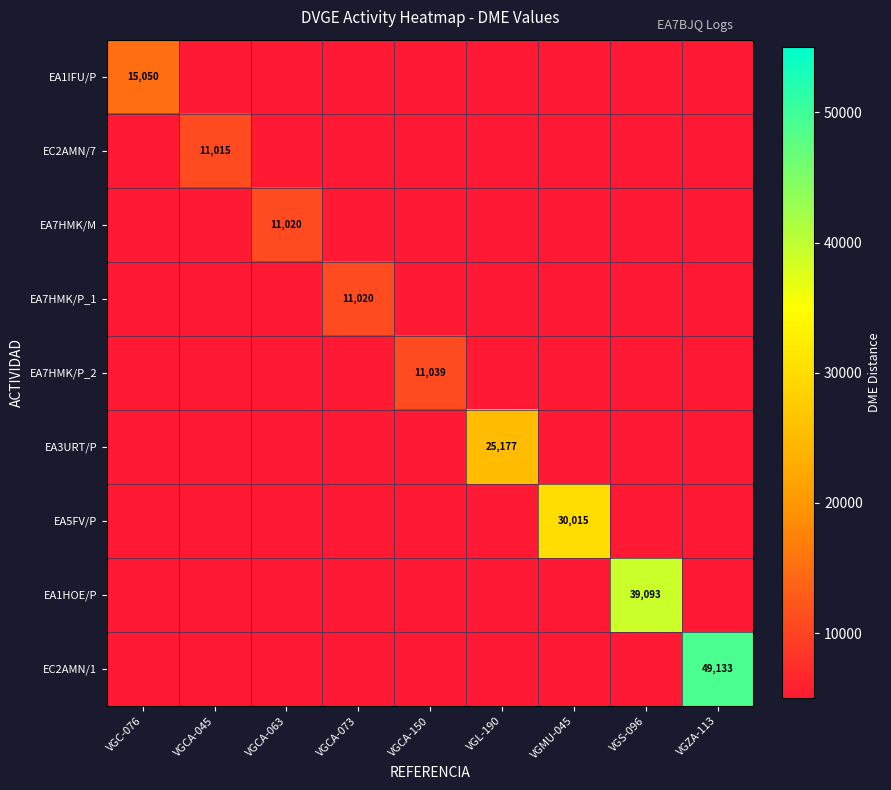

Rank the series by their maximum value, from lowest to highest.

EC2AMN/7, EA7HMK/M, EA7HMK/P_1, EA7HMK/P_2, EA1IFU/P, EA3URT/P, EA5FV/P, EA1HOE/P, EC2AMN/1